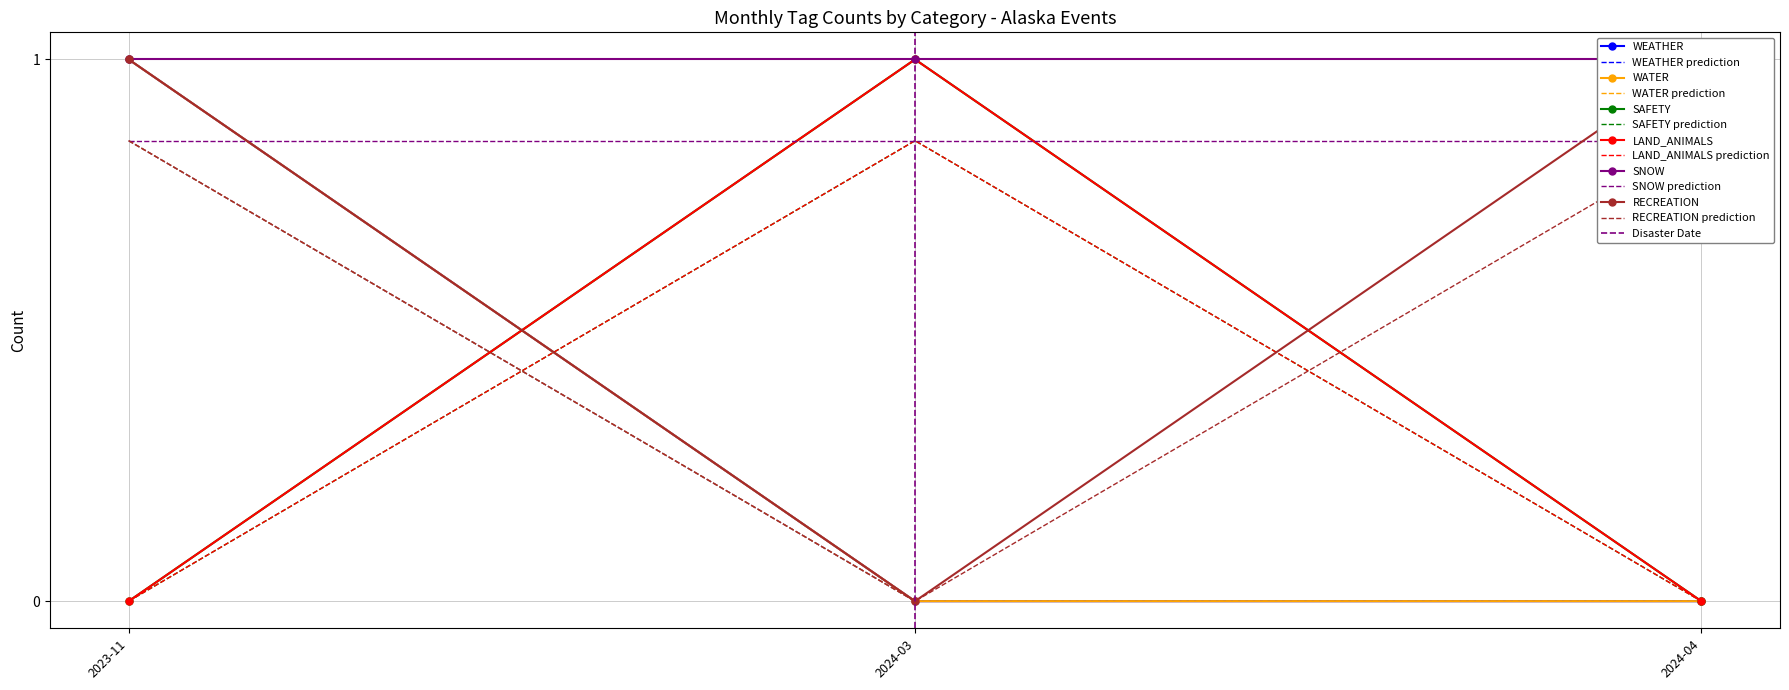

Where is WATER nearest to the value 0?

2024-03